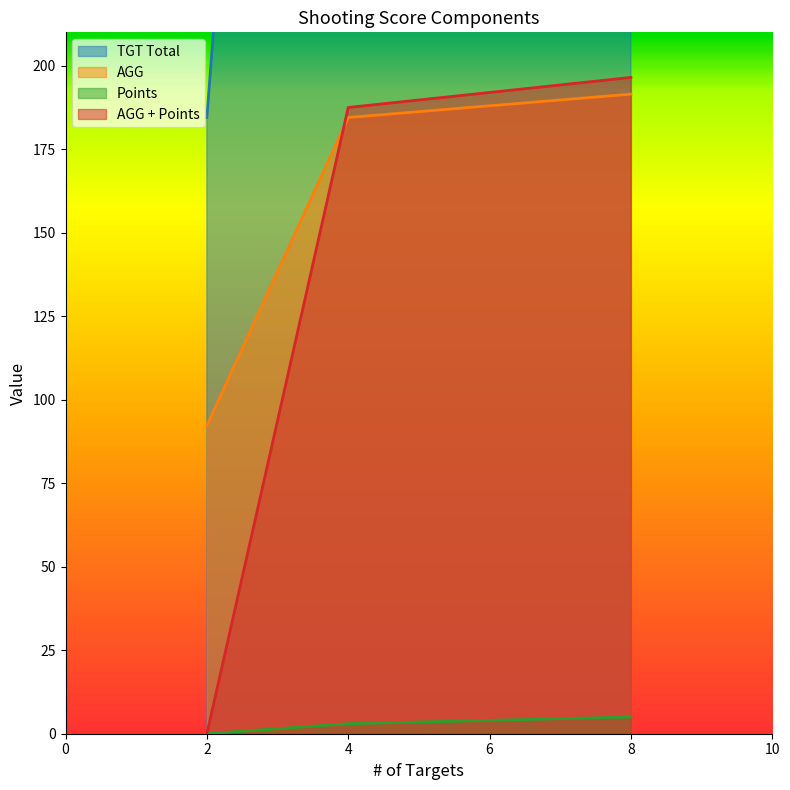

Rank the categories by AGG + Points value from highest to lowest.

8, 4, 2